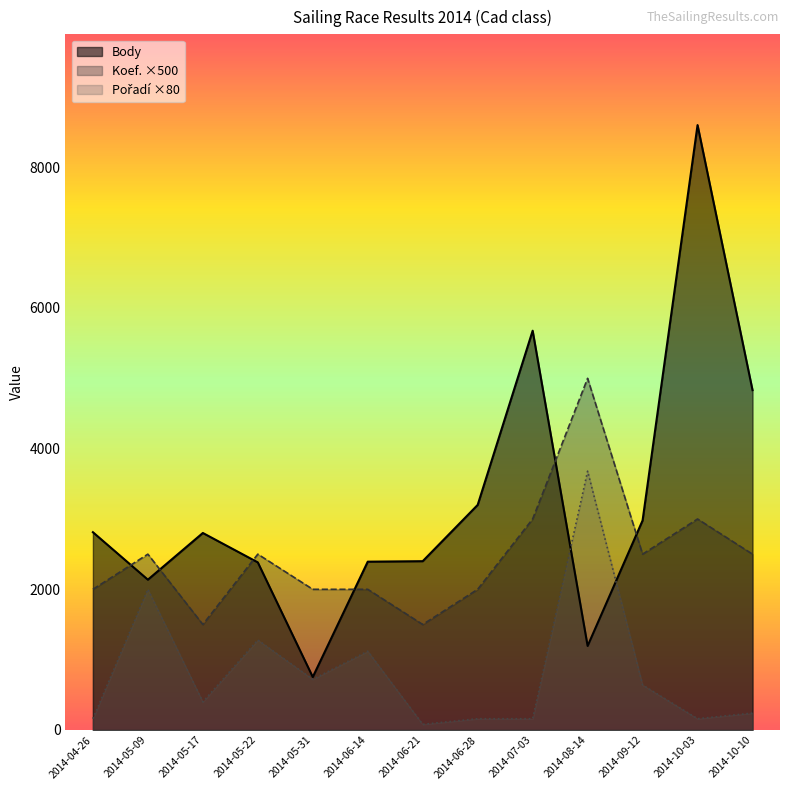

True or false: Koef. and Body intersect in this chart.

True